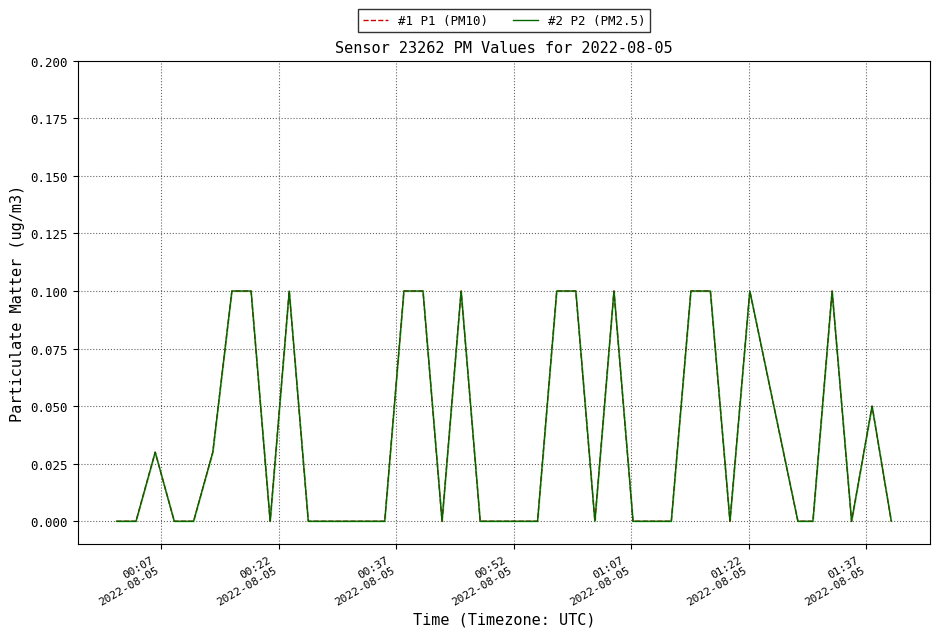

Does the chart have visible grid lines?

Yes